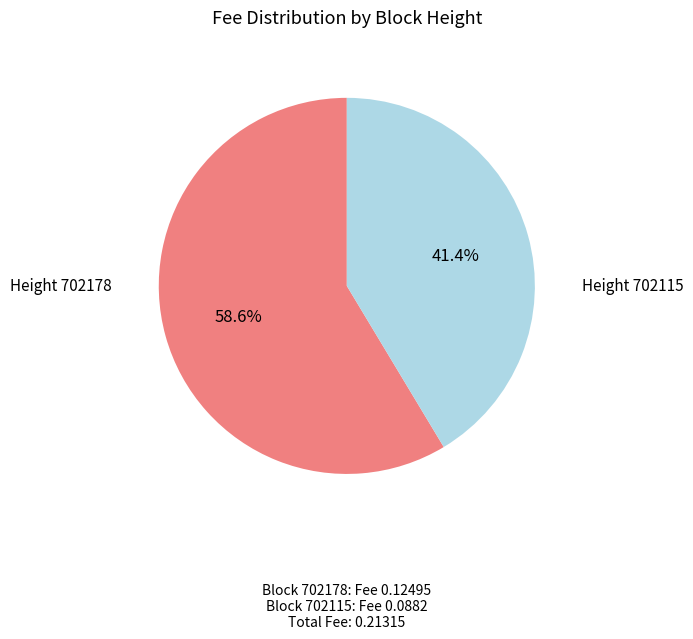

Does any single category account for the majority?

Yes